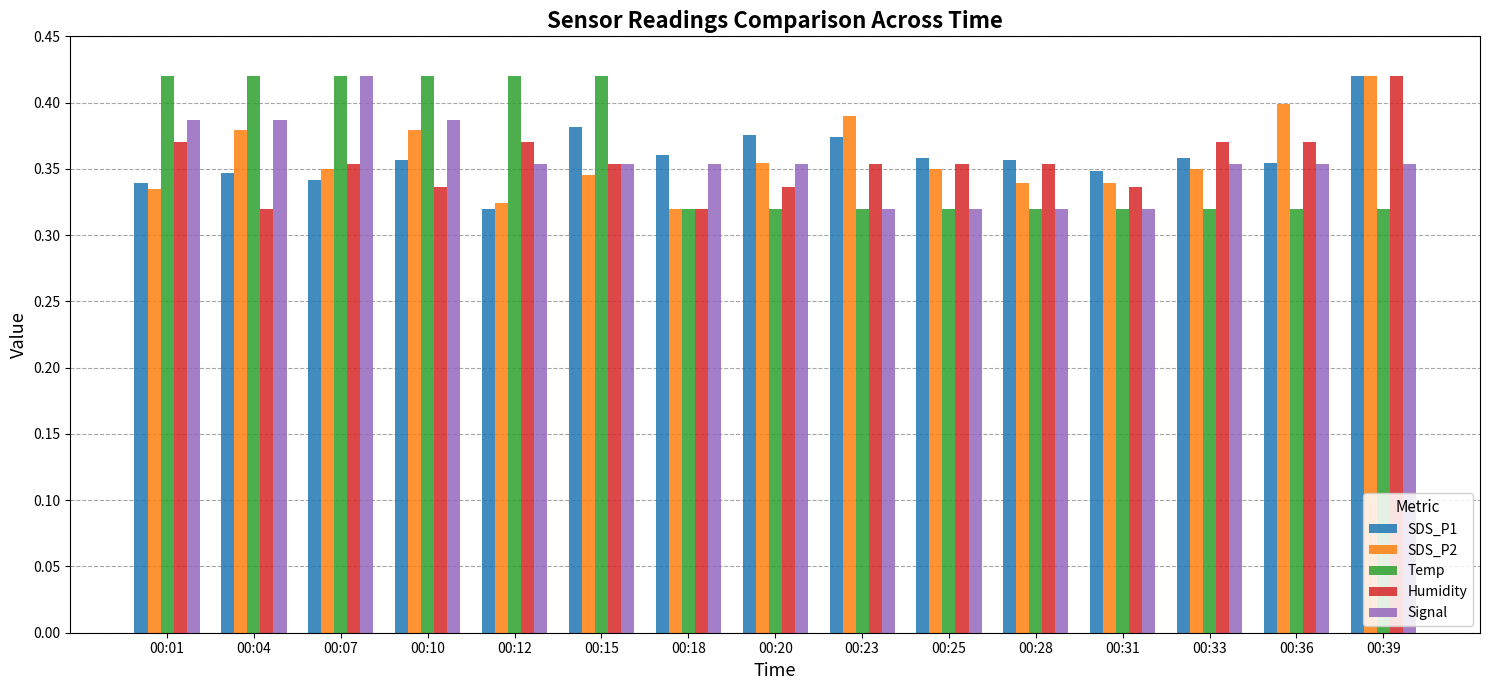

What is the sum of the Signal values at 00:28 and 00:10?

0.7